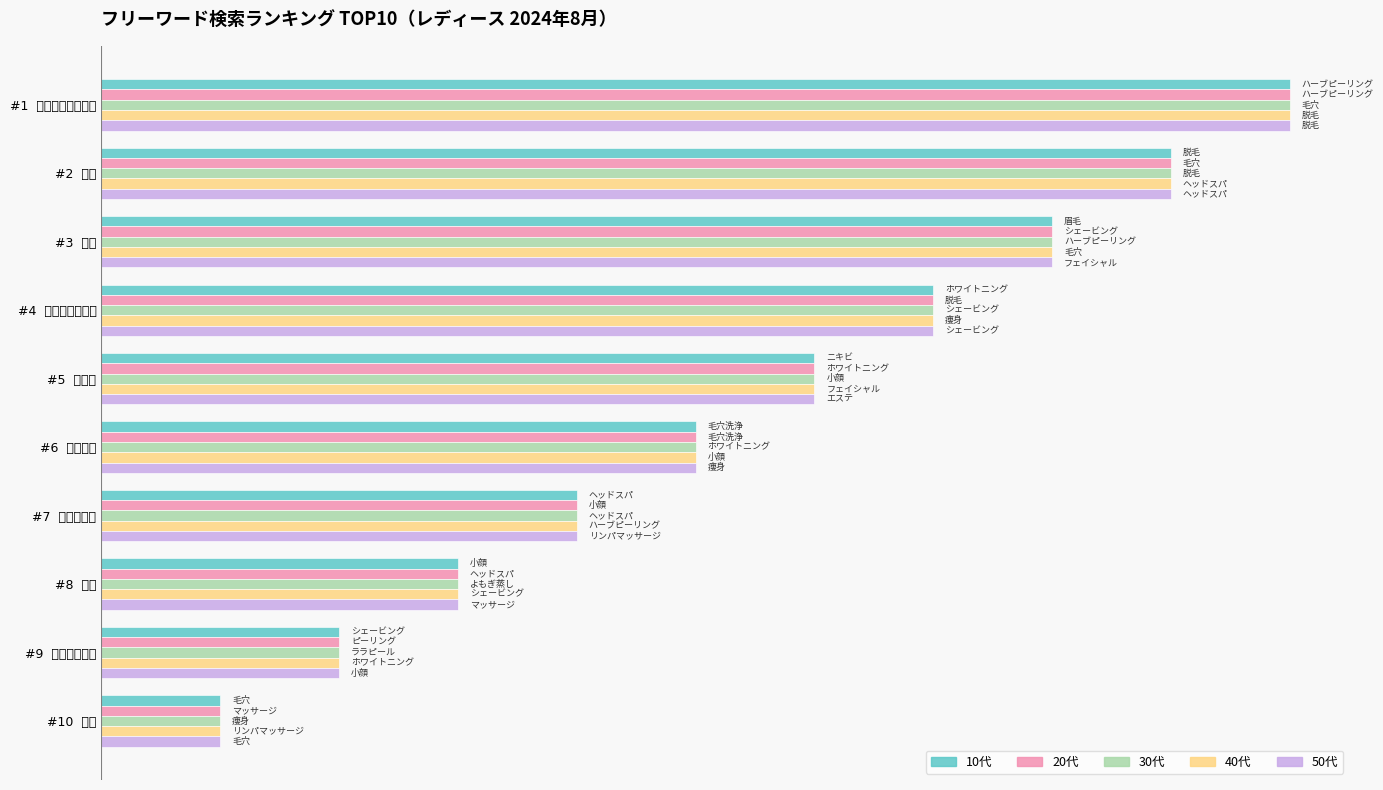

How many bars are there in each group?

5